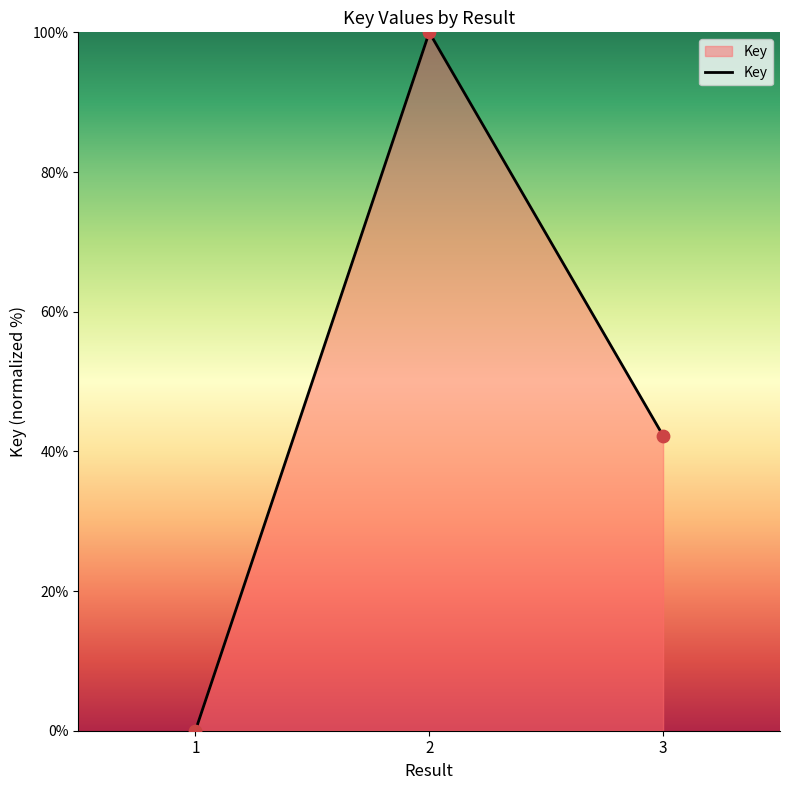

Between 3 and 2, which is larger?

2